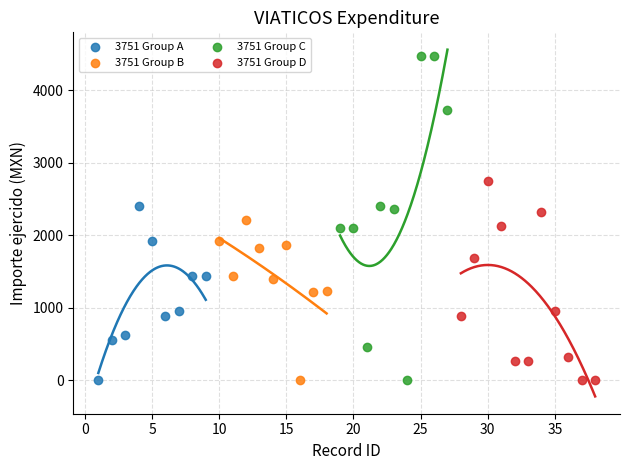

Which series has the largest Y range (max minus min)?

3751 Group C